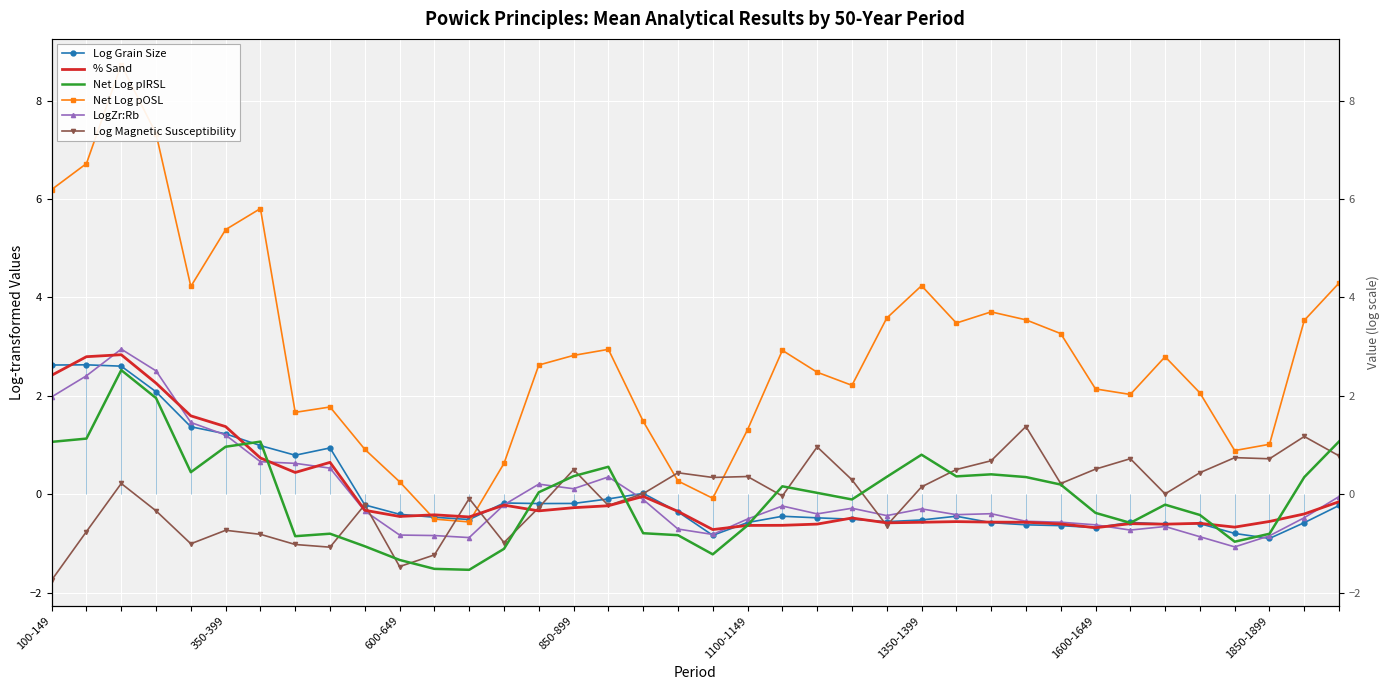

Reading right to left, list all the values displayed in this chart.

Log Grain Size: -0.2	-0.6	-0.9	-0.8	-0.6	-0.6	-0.6	-0.7	-0.6	-0.6	-0.6	-0.4	-0.5	-0.6	-0.5	-0.5	-0.5	-0.6	-0.8	-0.4	0.0	-0.1	-0.2	-0.2	-0.2	-0.5	-0.5	-0.4	-0.2	0.9	0.8	1.0	1.2	1.4	2.1	2.6	2.6	2.6
% Sand: -0.2	-0.4	-0.6	-0.7	-0.6	-0.6	-0.6	-0.7	-0.6	-0.6	-0.6	-0.6	-0.6	-0.6	-0.5	-0.6	-0.6	-0.6	-0.7	-0.4	-0.0	-0.2	-0.3	-0.3	-0.2	-0.5	-0.4	-0.5	-0.3	0.6	0.4	0.7	1.4	1.6	2.3	2.8	2.8	2.4
Net Log pIRSL: 1.1	0.3	-0.8	-1.0	-0.4	-0.2	-0.6	-0.4	0.2	0.3	0.4	0.4	0.8	0.4	-0.1	0.0	0.2	-0.6	-1.2	-0.8	-0.8	0.6	0.4	0.0	-1.1	-1.5	-1.5	-1.3	-1.1	-0.8	-0.9	1.1	1.0	0.4	2.0	2.5	1.1	1.1
Net Log pOSL: 4.3	3.5	1.0	0.9	2.1	2.8	2.0	2.1	3.3	3.5	3.7	3.5	4.2	3.6	2.2	2.5	2.9	1.3	-0.1	0.3	1.5	2.9	2.8	2.6	0.6	-0.6	-0.5	0.3	0.9	1.8	1.7	5.8	5.4	4.2	7.3	8.7	6.7	6.2
LogZr:Rb: -0.0	-0.5	-0.8	-1.1	-0.9	-0.7	-0.7	-0.6	-0.6	-0.6	-0.4	-0.4	-0.3	-0.4	-0.3	-0.4	-0.2	-0.5	-0.8	-0.7	-0.1	0.3	0.1	0.2	-0.2	-0.9	-0.8	-0.8	-0.3	0.5	0.6	0.7	1.2	1.5	2.5	2.9	2.4	2.0
Log Magnetic Susceptibility: 0.8	1.2	0.7	0.7	0.4	0.0	0.7	0.5	0.2	1.4	0.7	0.5	0.1	-0.6	0.3	1.0	-0.0	0.4	0.3	0.4	0.0	-0.2	0.5	-0.3	-1.0	-0.1	-1.2	-1.5	-0.2	-1.1	-1.0	-0.8	-0.7	-1.0	-0.3	0.2	-0.8	-1.7